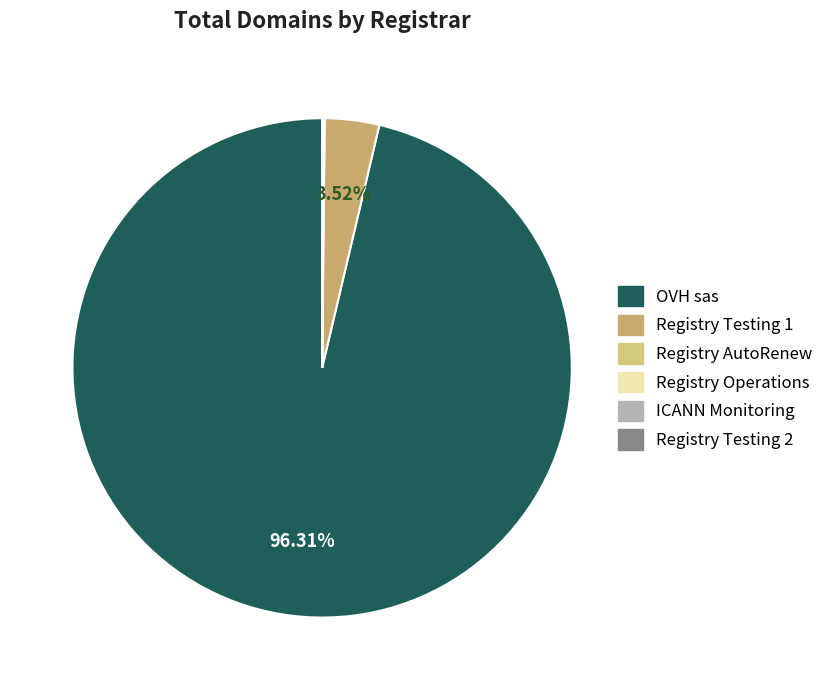

To the nearest percent, what portion does OVH sas represent?

96%